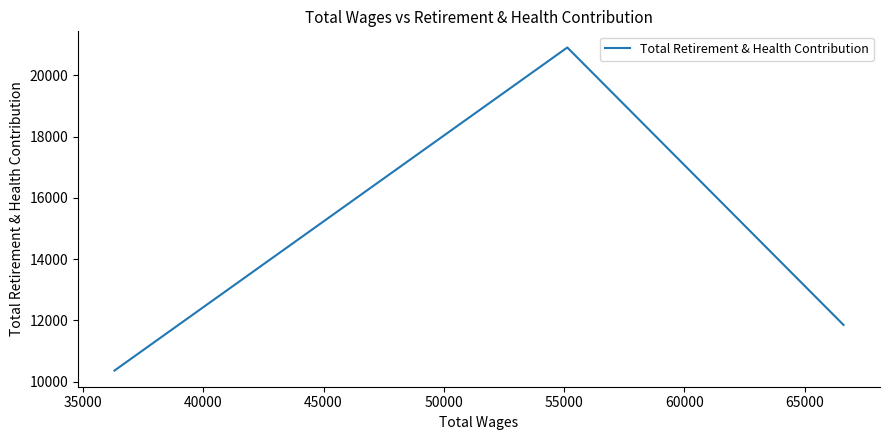

What is the average value?

14375